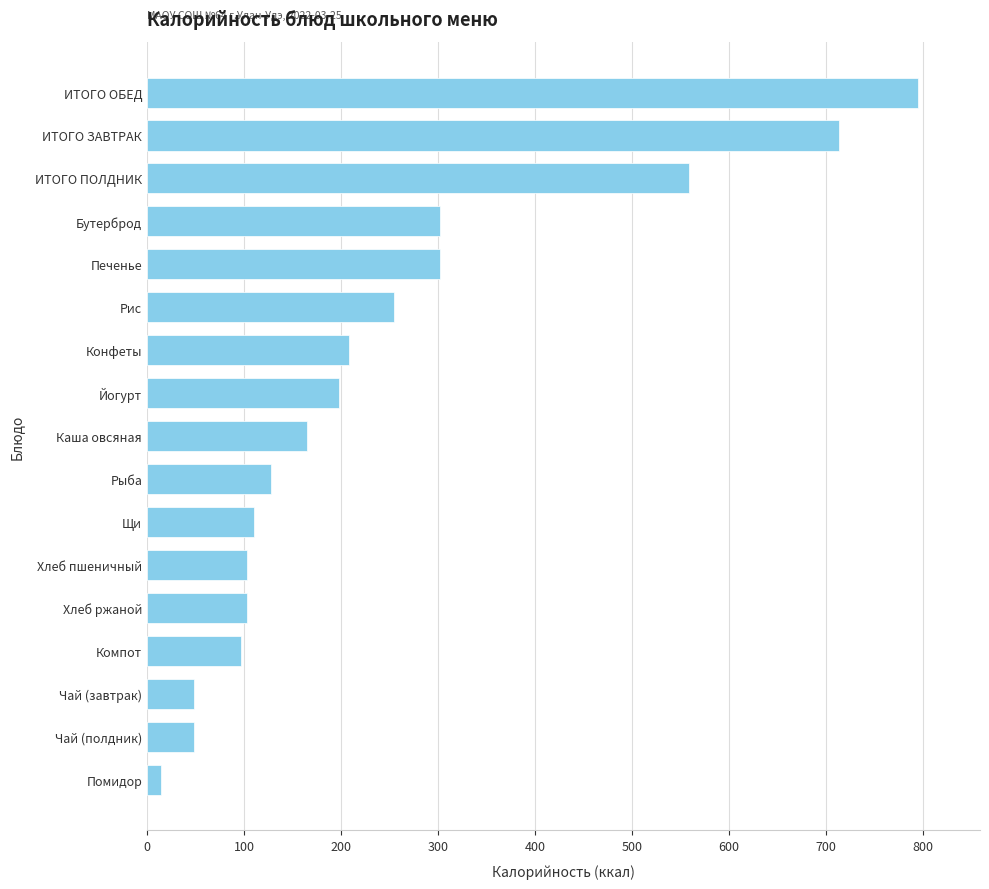

Does the chart contain any negative values?

No